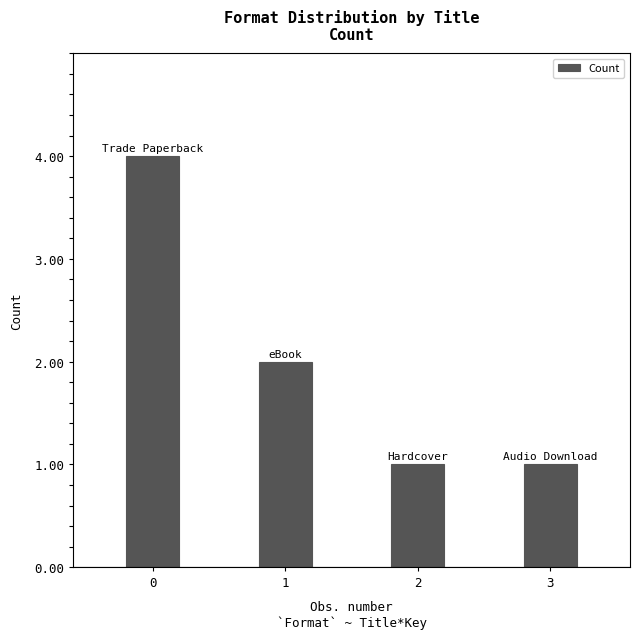

Reading left to right, transcribe all the data shown in this chart.

0=4	1=2	2=1	3=1